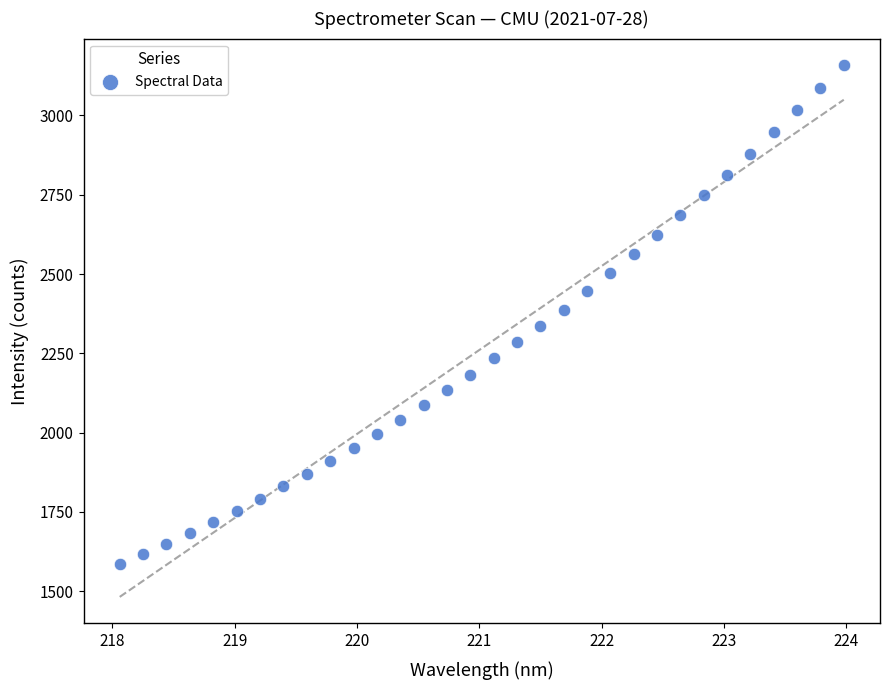

What is the range of X values (max minus min)?

5.9